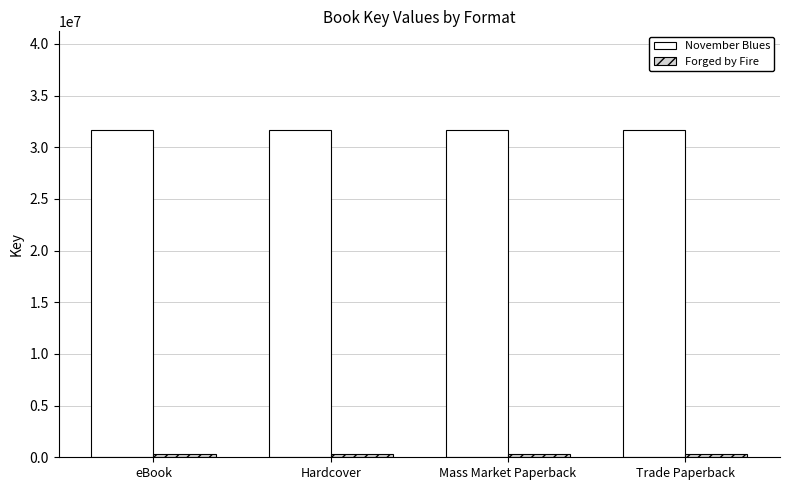

What is the greatest value displayed?

31703481